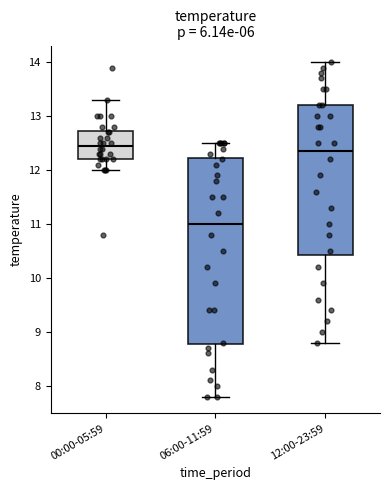

Which box is the tallest, from its lower edge to its upper edge?

06:00-11:59